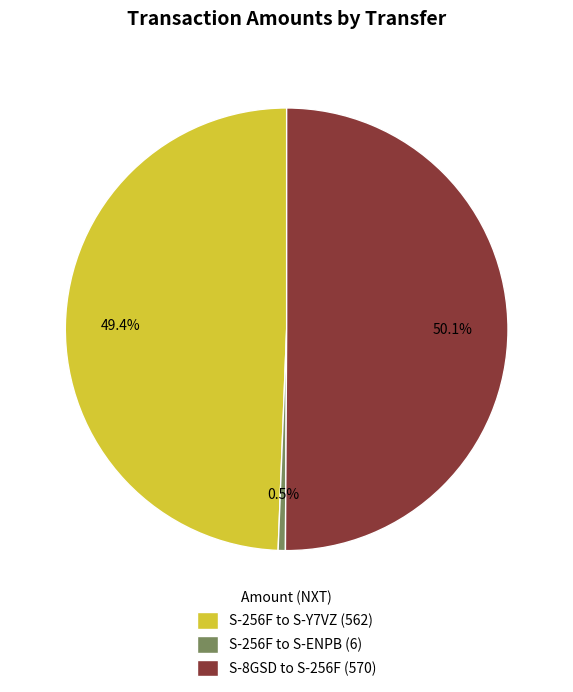

To the nearest percent, what is the average slice percentage?

33%